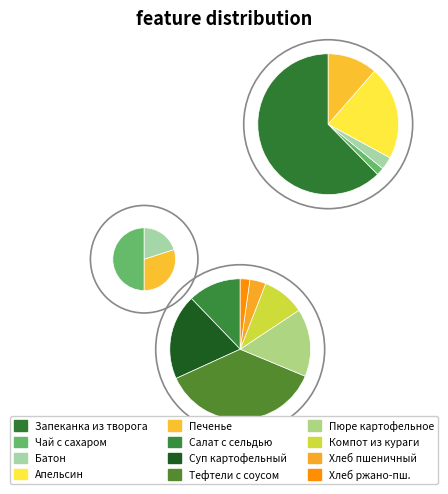

True or false: Тефтели с соусом accounts for 7% of the total.

False